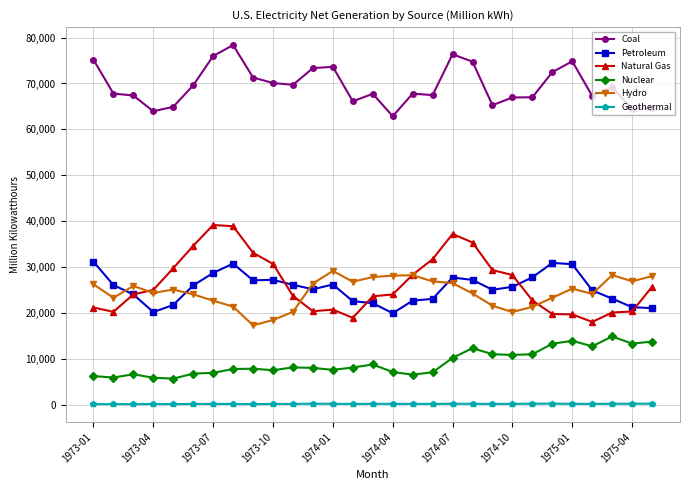

At how many categories does at least one series exceed 49592?

29